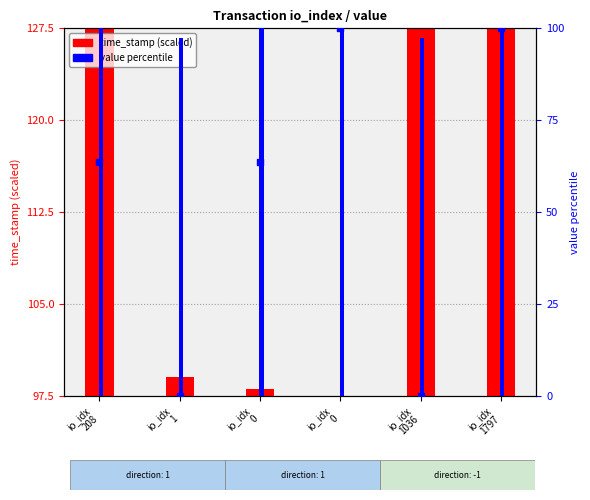

Which series contains the lowest Y value?

value percentile